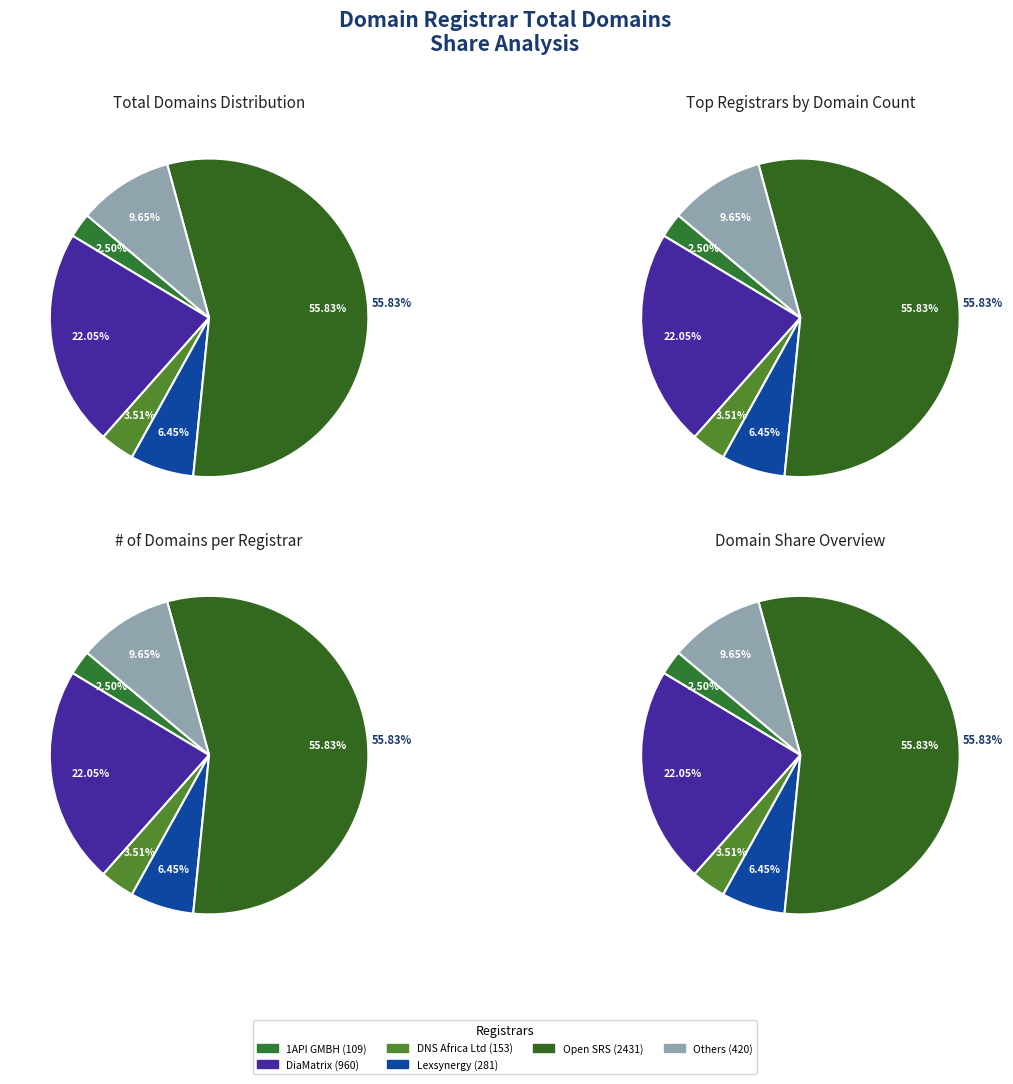

True or false: DiaMatrix accounts for 32% of the total.

False